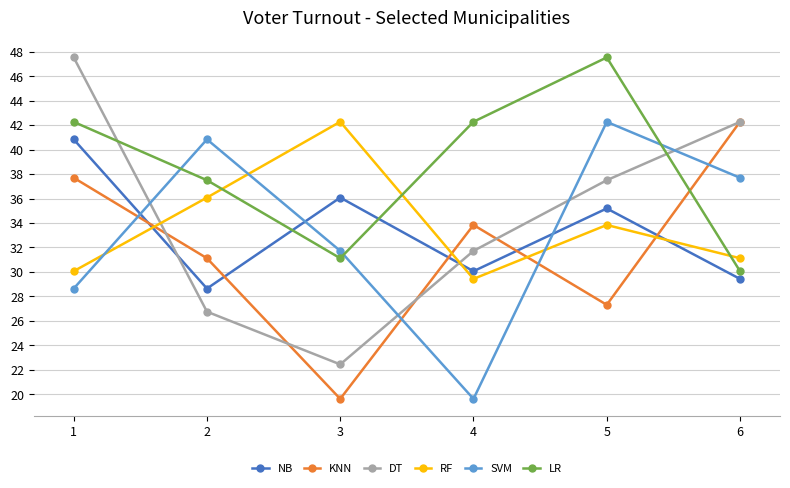

Reading left to right, extract all data points from this chart.

NB: 1=40.8	2=28.6	3=36.1	4=30.1	5=35.2	6=29.4
KNN: 1=37.7	2=31.1	3=19.6	4=33.8	5=27.3	6=42.3
DT: 1=47.5	2=26.8	3=22.4	4=31.7	5=37.5	6=42.3
RF: 1=30.1	2=36.1	3=42.3	4=29.4	5=33.8	6=31.1
SVM: 1=28.6	2=40.8	3=31.7	4=19.6	5=42.3	6=37.7
LR: 1=42.3	2=37.5	3=31.1	4=42.3	5=47.5	6=30.1